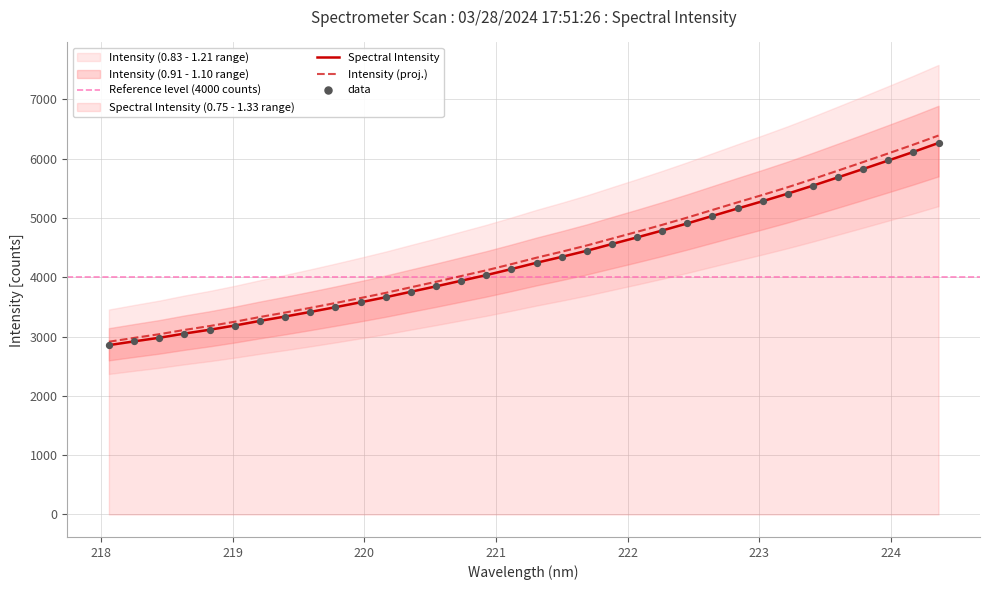

What is the change in value from 218.8244 to 221.4993?

+1228.7